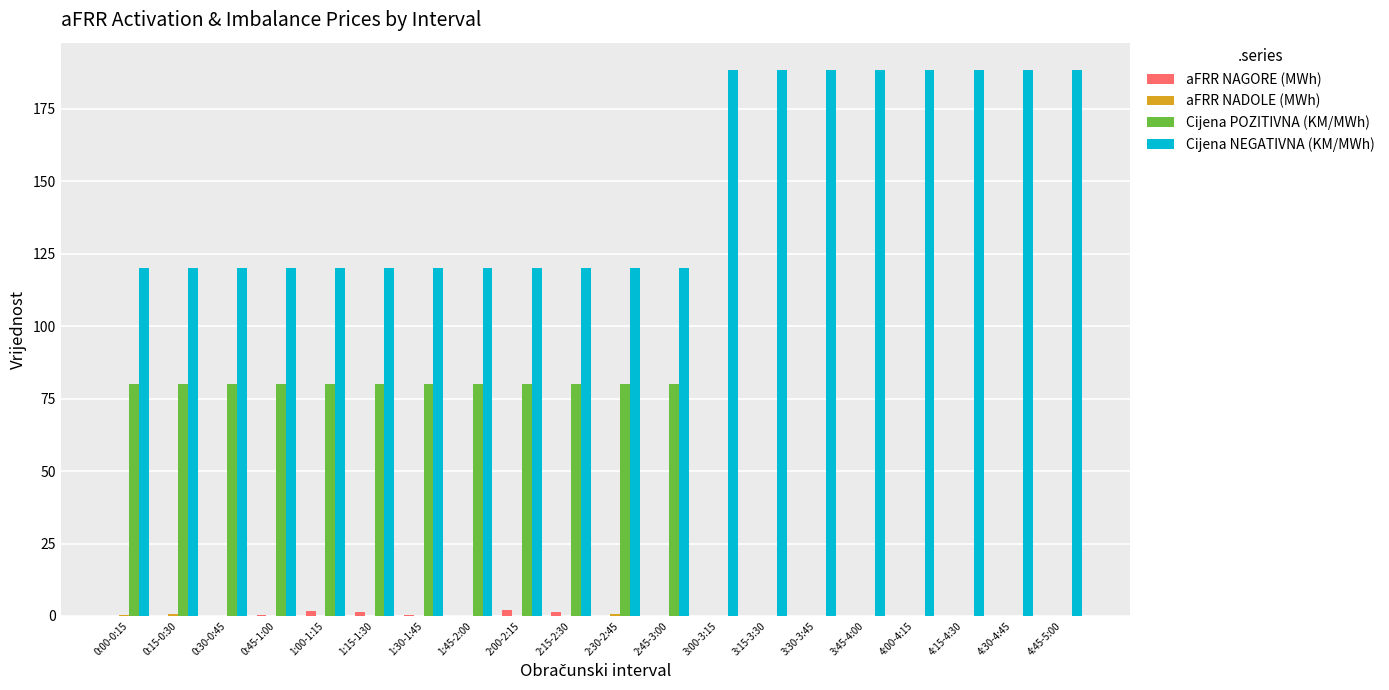

Which series has the largest range (max minus min)?

Cijena POZITIVNA (KM/MWh)